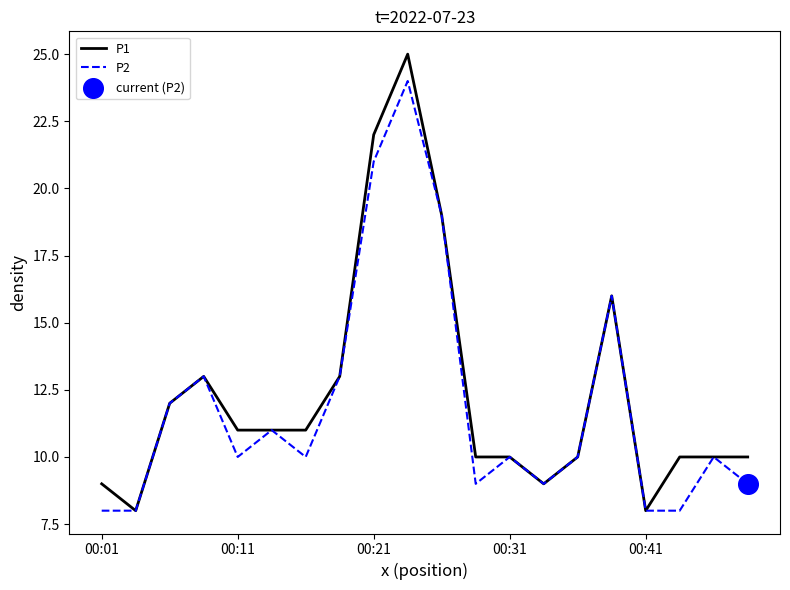

What is the greatest value displayed?

25